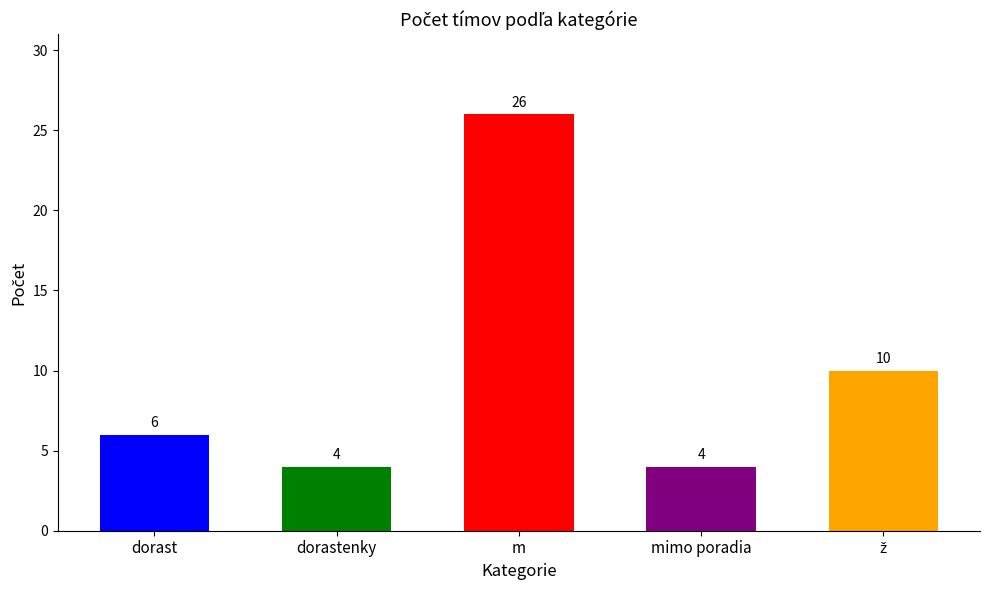

True or false: the data shows 8 at dorast.

False